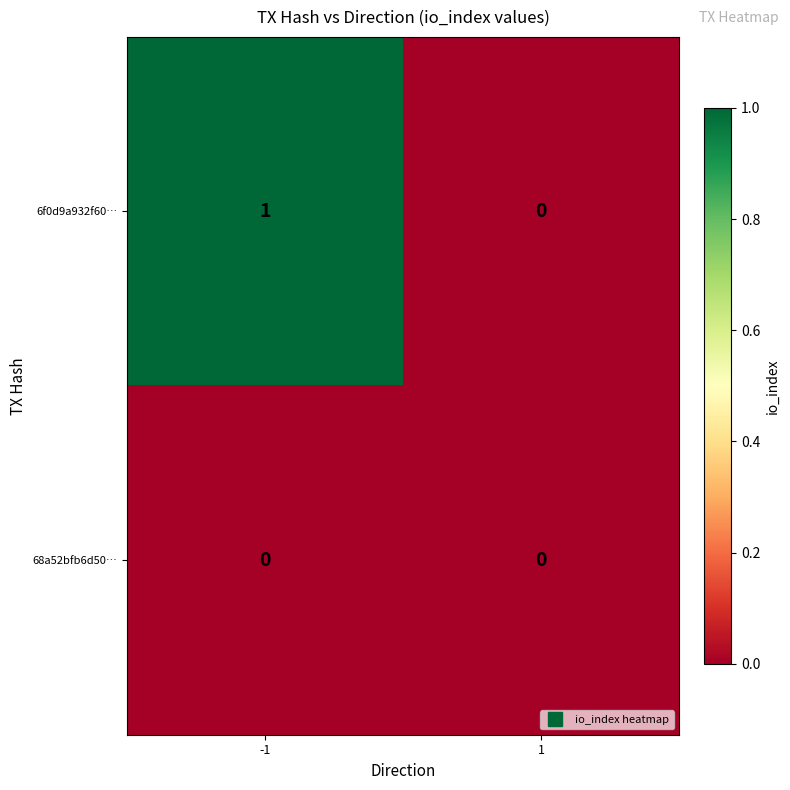

Which series changed the most between -1 and 1?

6f0d9a932f60…